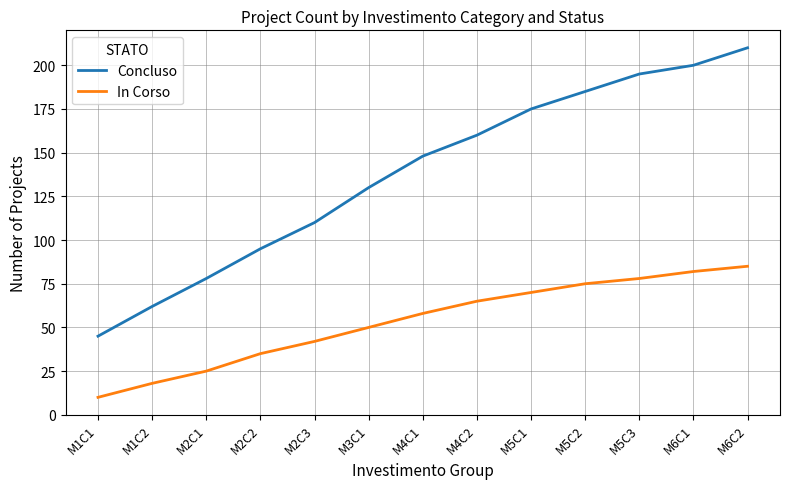

What position from the right is M2C3?

9